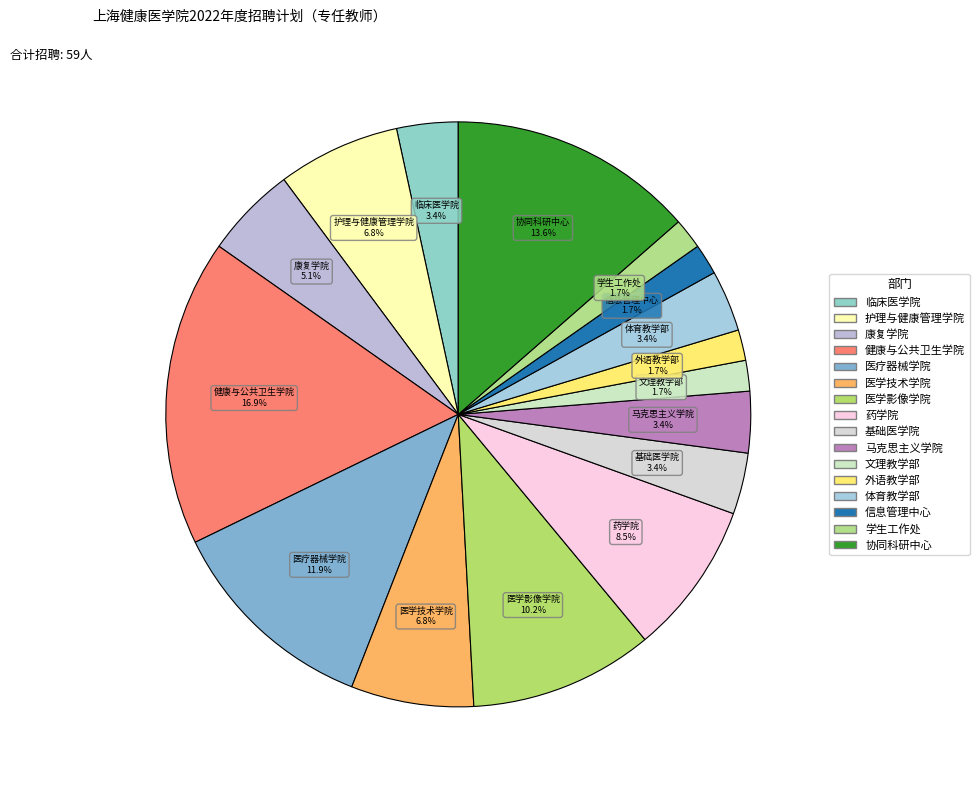

How many segments does this pie chart have?

16